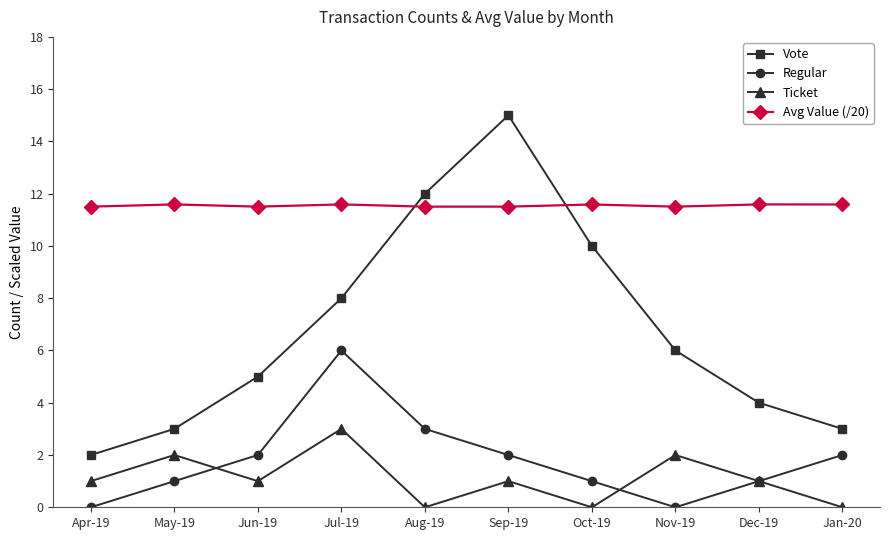

Which category has the lowest value in the Vote series?

Apr-19